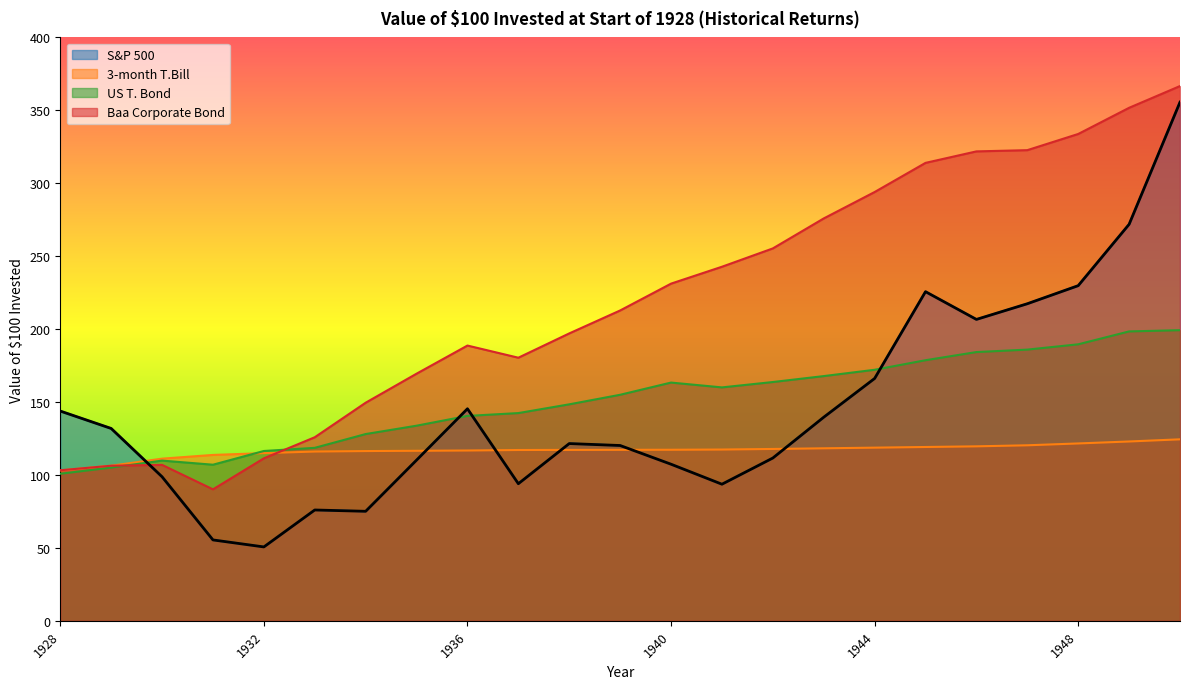

What is the total value across all series at 1948?

874.8